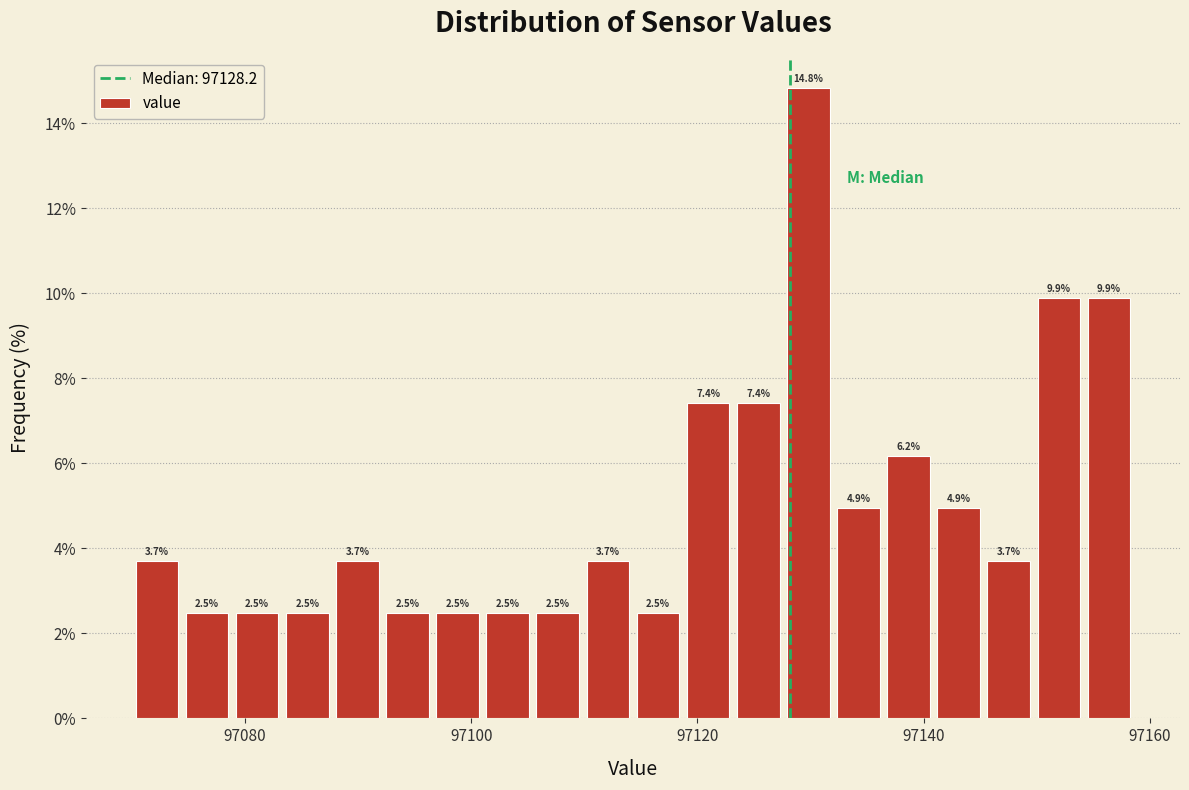

Around what value on the x-axis is the tallest bar? Give the approximate position of its centre, as read against the axis.

97130